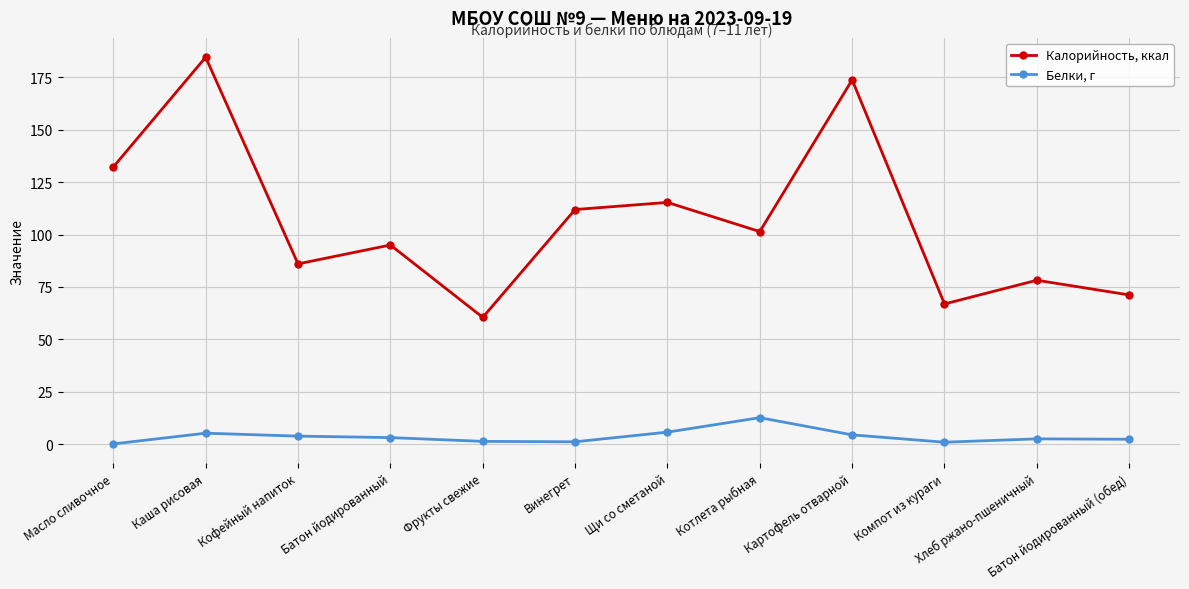

In Белки, г, how many points are lower than both neighbors (excluding endpoints)?

2